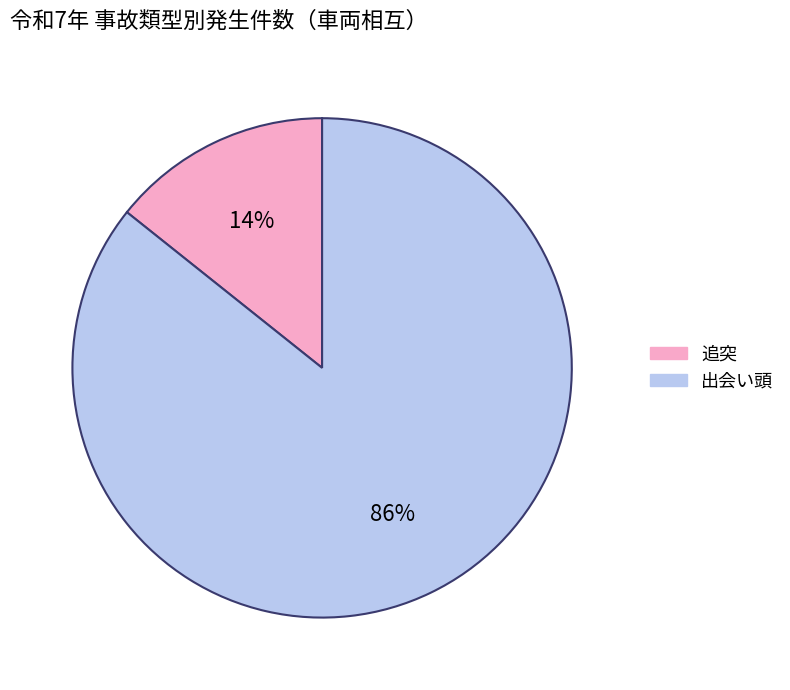

To the nearest percent, what is the combined percentage of 出会い頭 and 追突?

100%